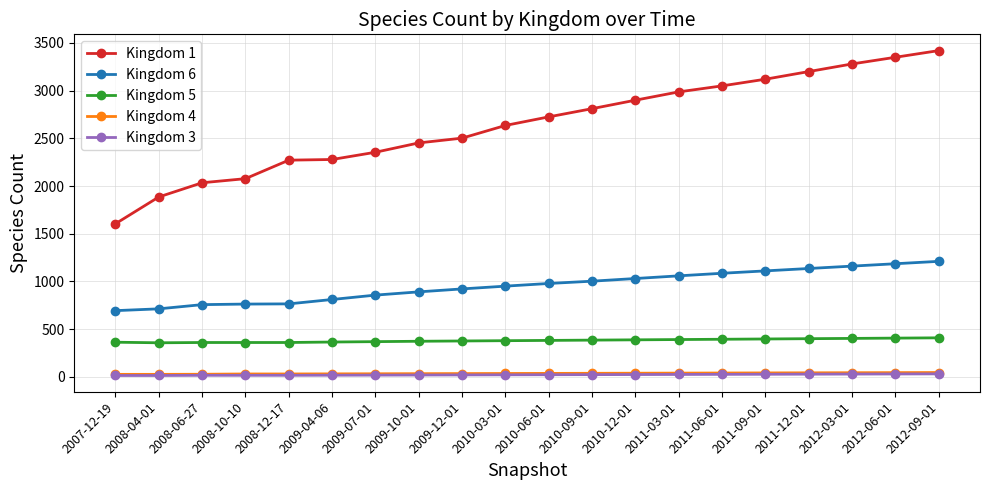

What is the difference between the Kingdom 1 values at 2008-04-01 and 2011-03-01?

1102